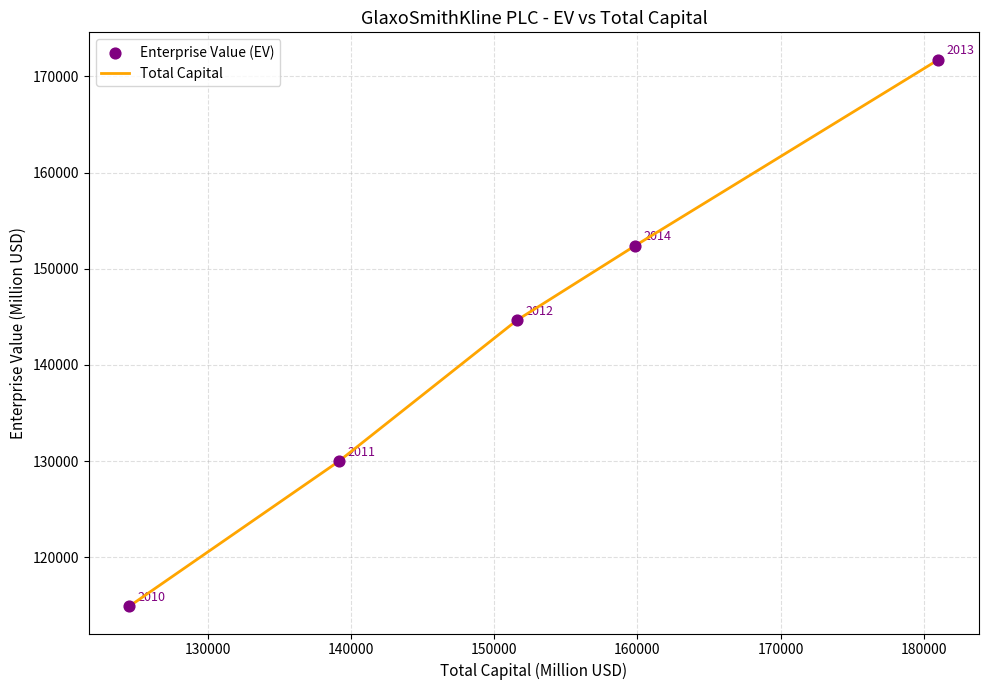

What is the difference between the second highest and second lowest values?

22403